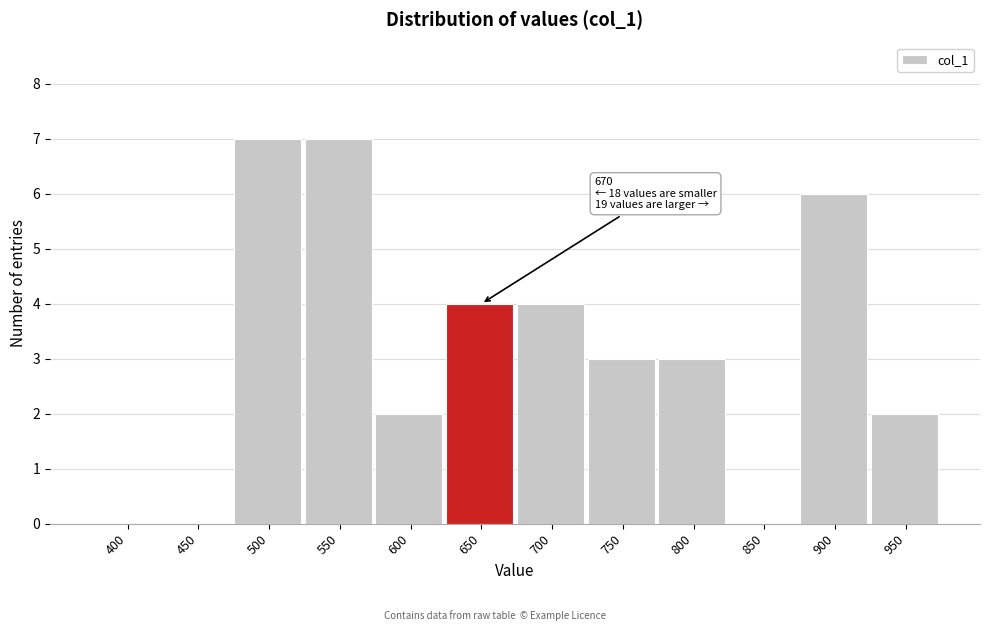

Reading left to right, what are all the values shown in this chart?

400=0	450=0	500=7	550=7	600=2	650=4	700=4	750=3	800=3	850=0	900=6	950=2